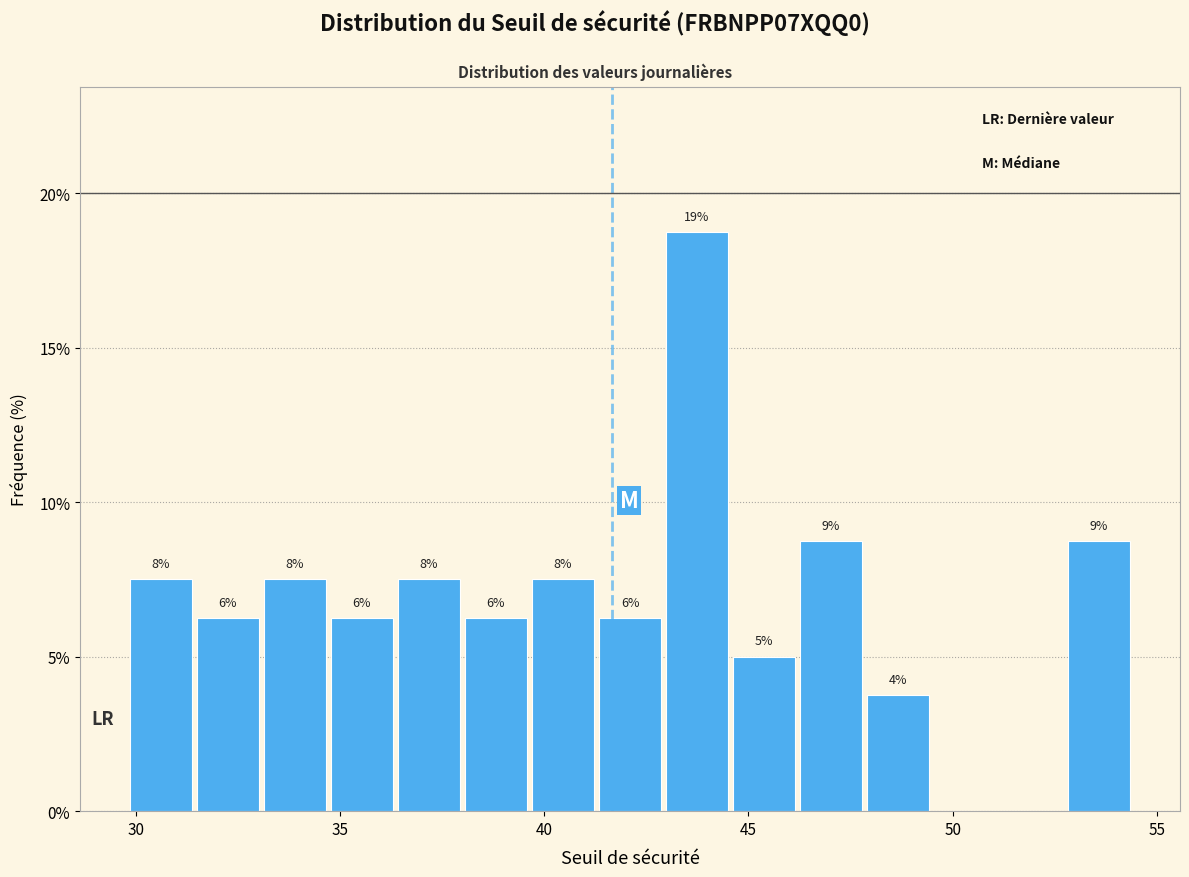

Around what value on the x-axis is the tallest bar? Give the approximate position of its centre, as read against the axis.

43.5